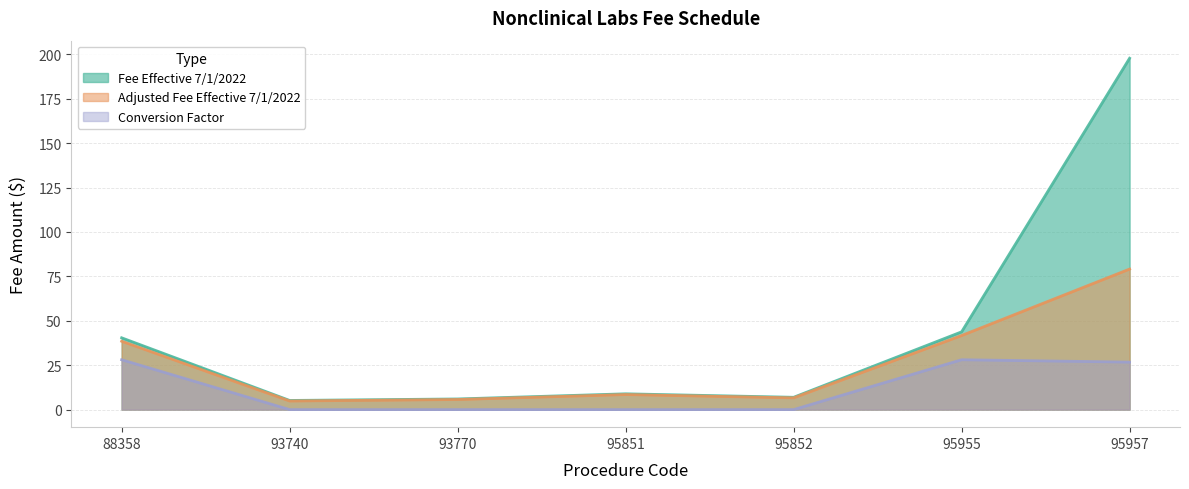

At how many categories does at least one series exceed 132?

1